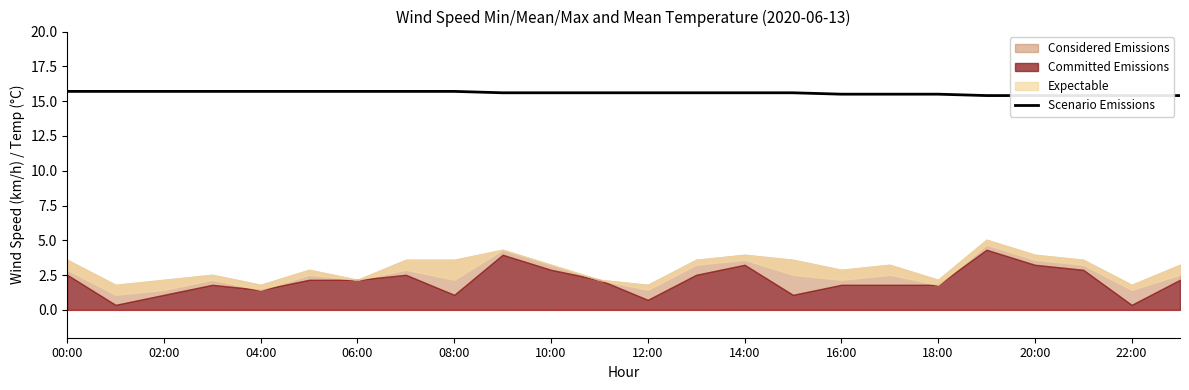

What is the sum of all values?

374.0